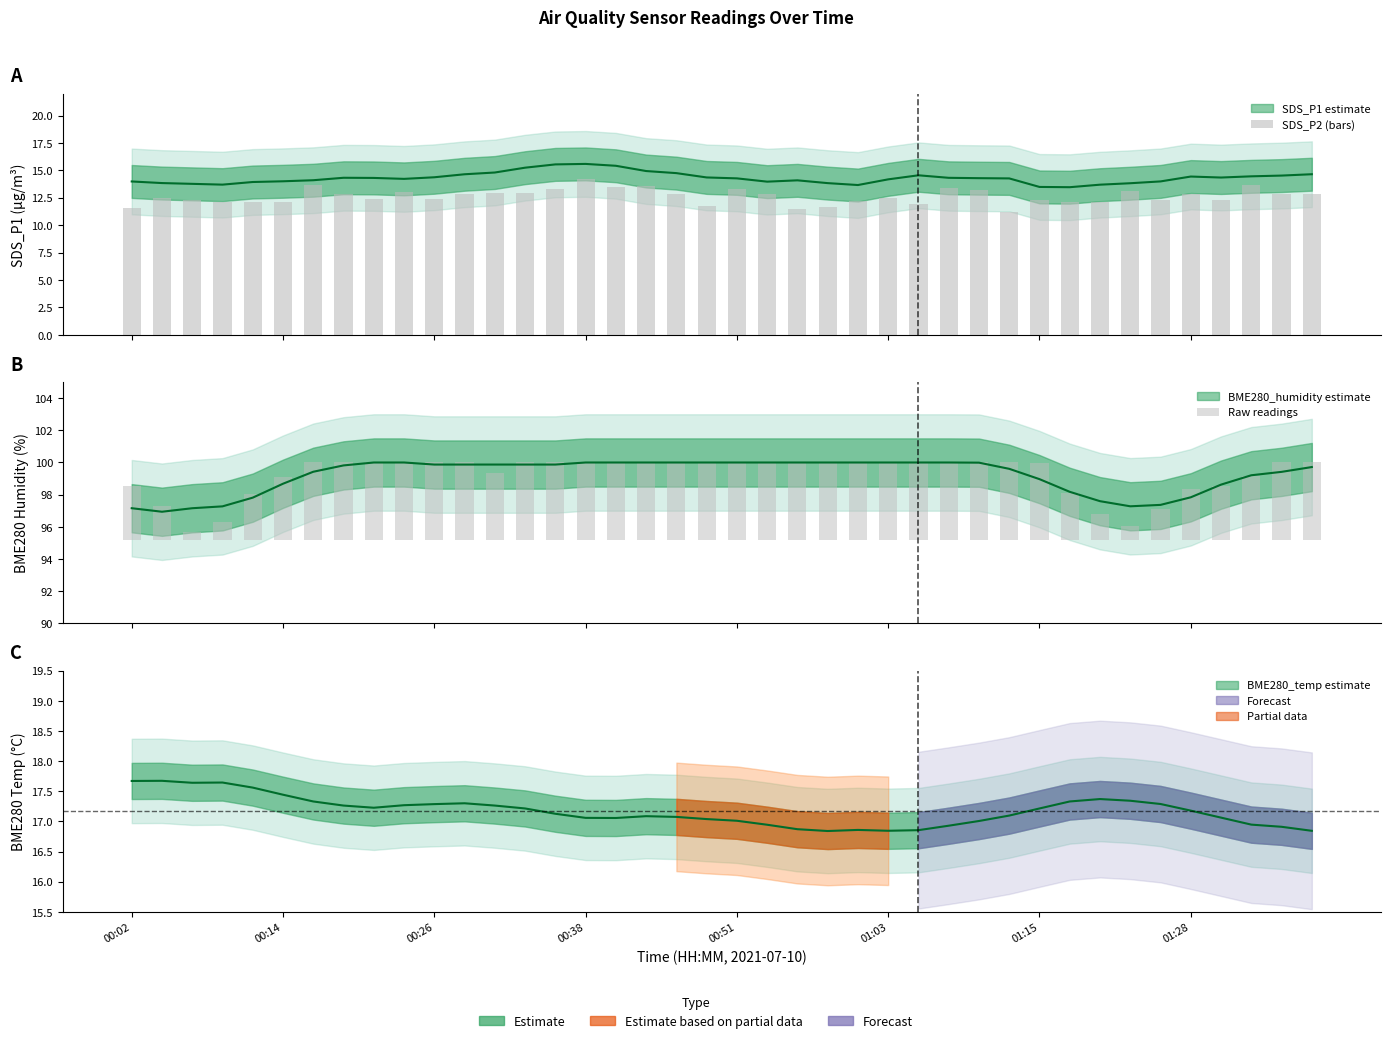

The SDS_P2 (bars) series shows 22.4 at 28. True or false?

False